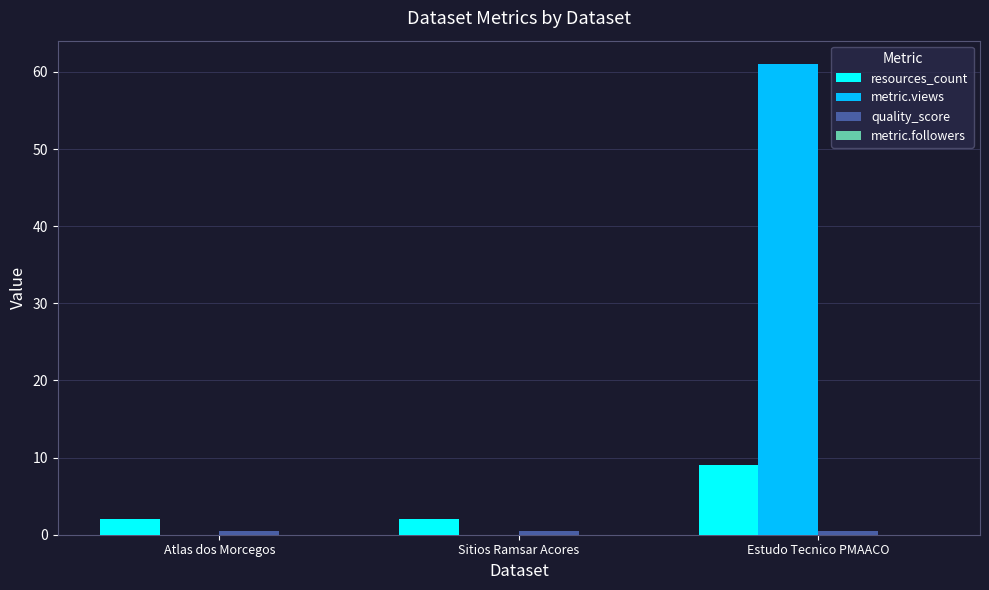

Between Sitios Ramsar Acores and Estudo Tecnico PMAACO, which series saw the biggest shift?

metric.views